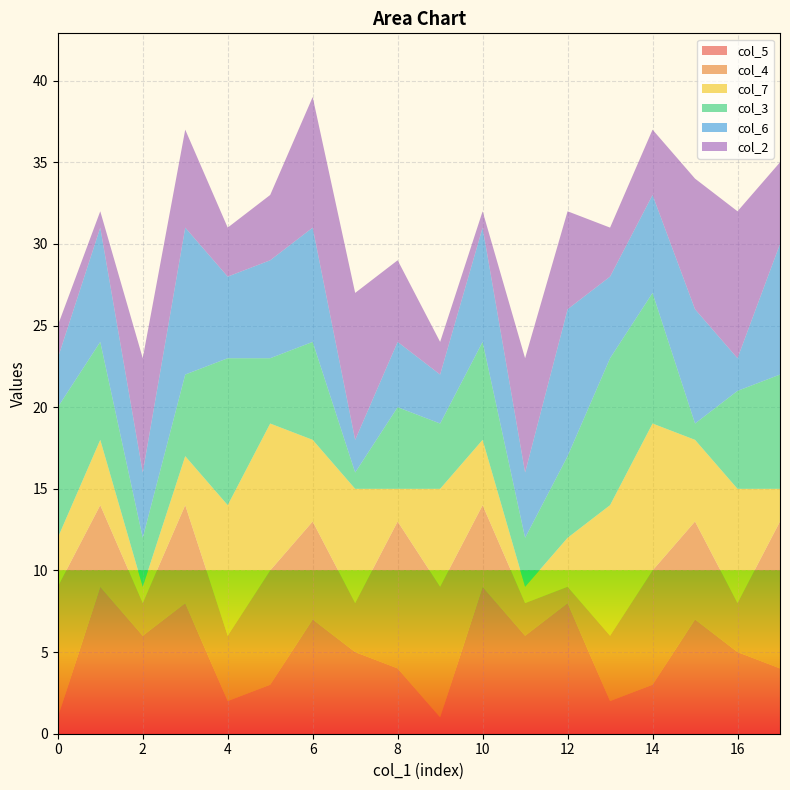

True or false: col_5 has a value of 5 at 14.

False